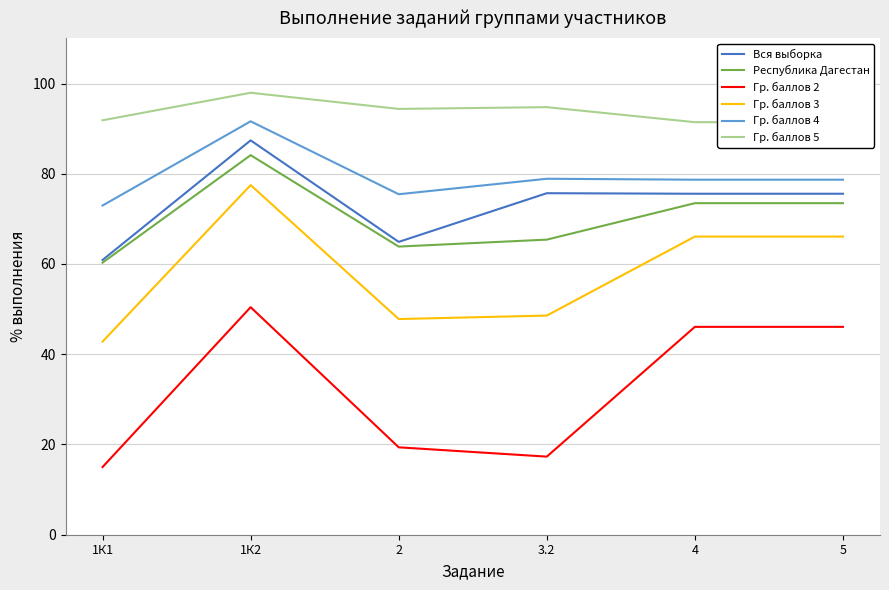

Does the chart display data point markers on the line(s)?

No